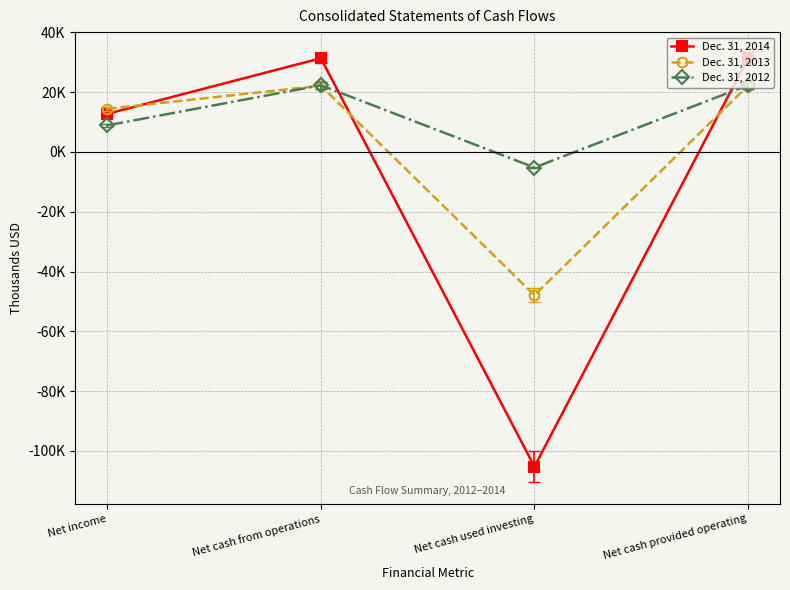

Which series ends up on top after the final intersection of Dec. 31, 2014 and Dec. 31, 2013?

Dec. 31, 2014